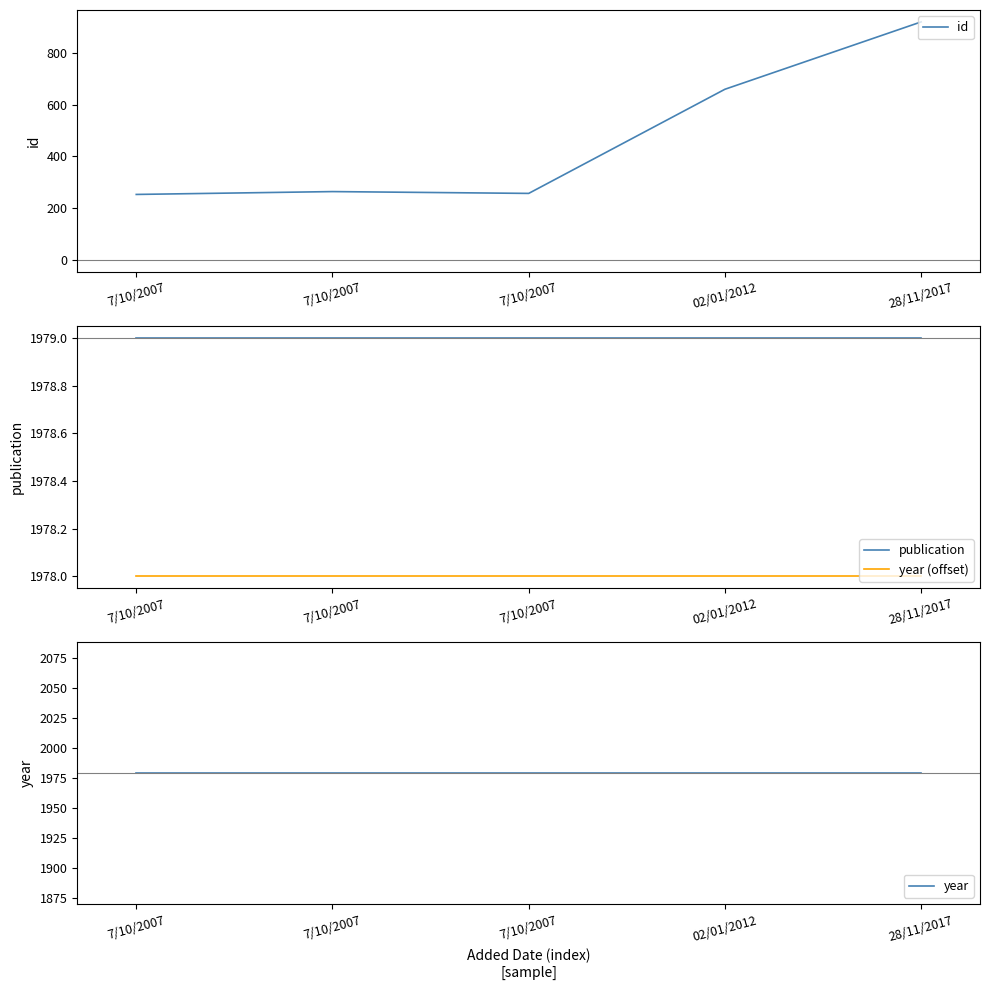

True or false: year and id cross at least once.

False